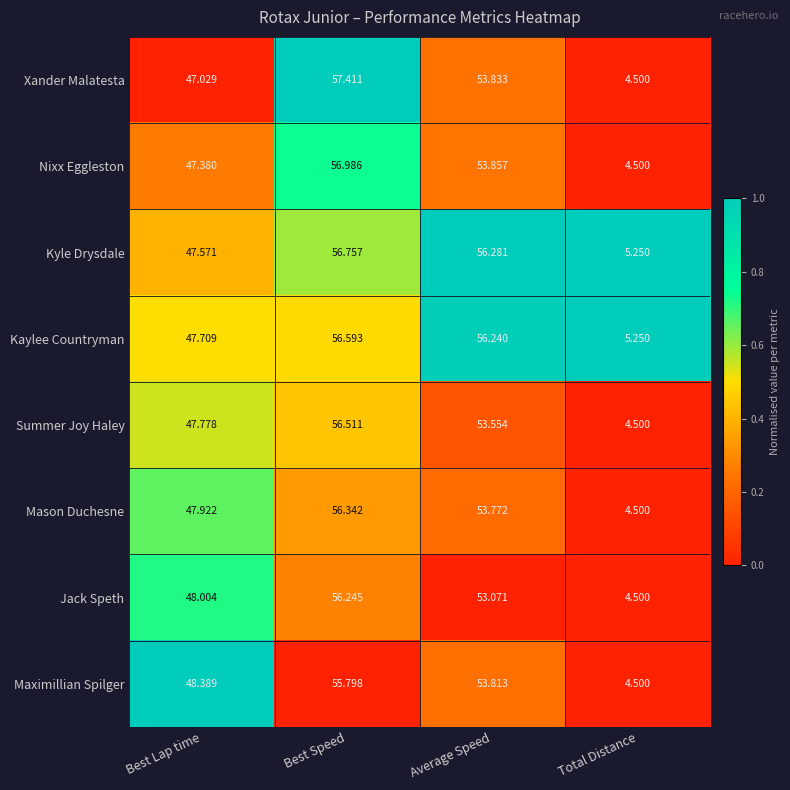

Rank the categories by Xander Malatesta value from lowest to highest.

Total Distance, Best Lap time, Average Speed, Best Speed